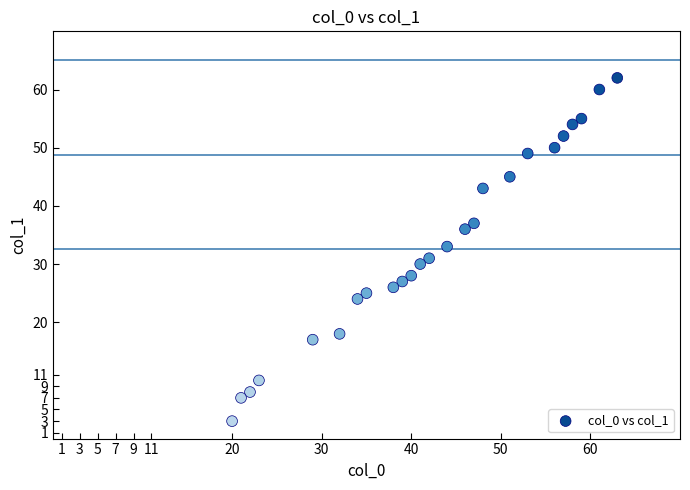

What is the range of Y values (max minus min)?

59